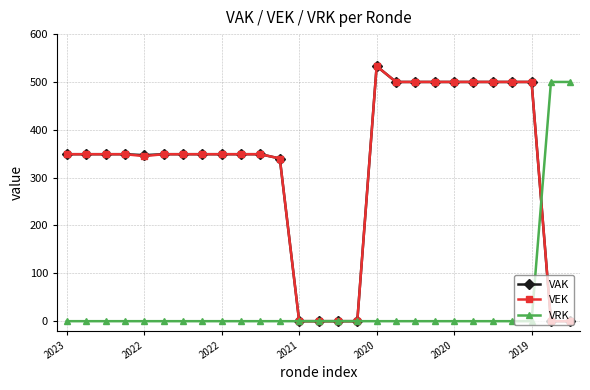

At how many categories does at least one series exceed 452?

11